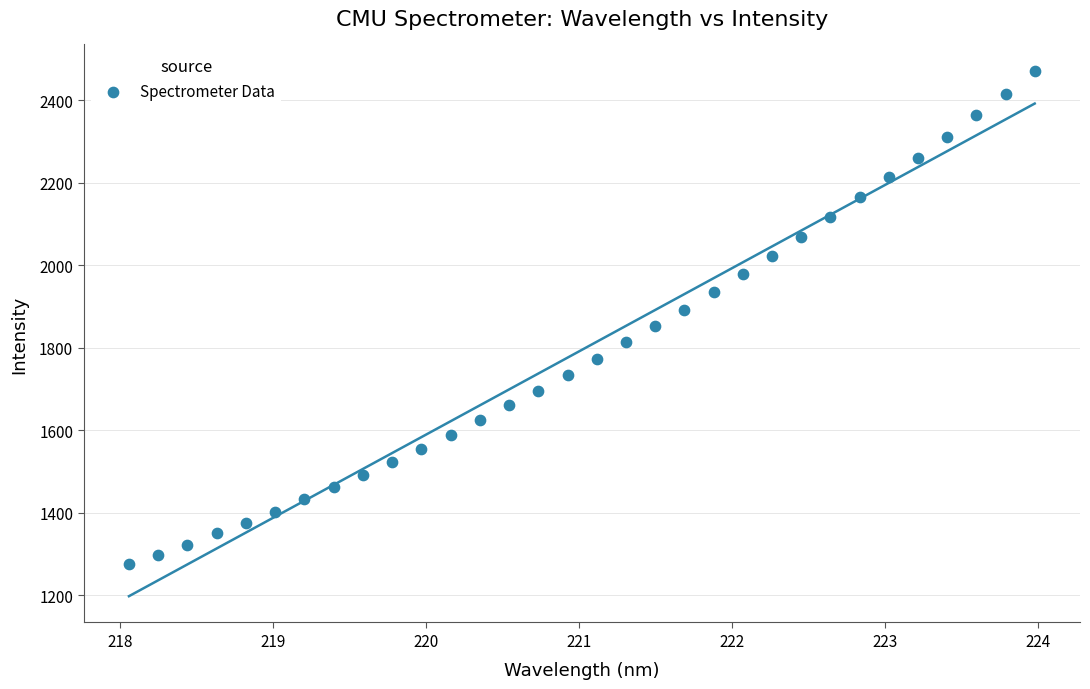

What is the range of X values (max minus min)?

5.9